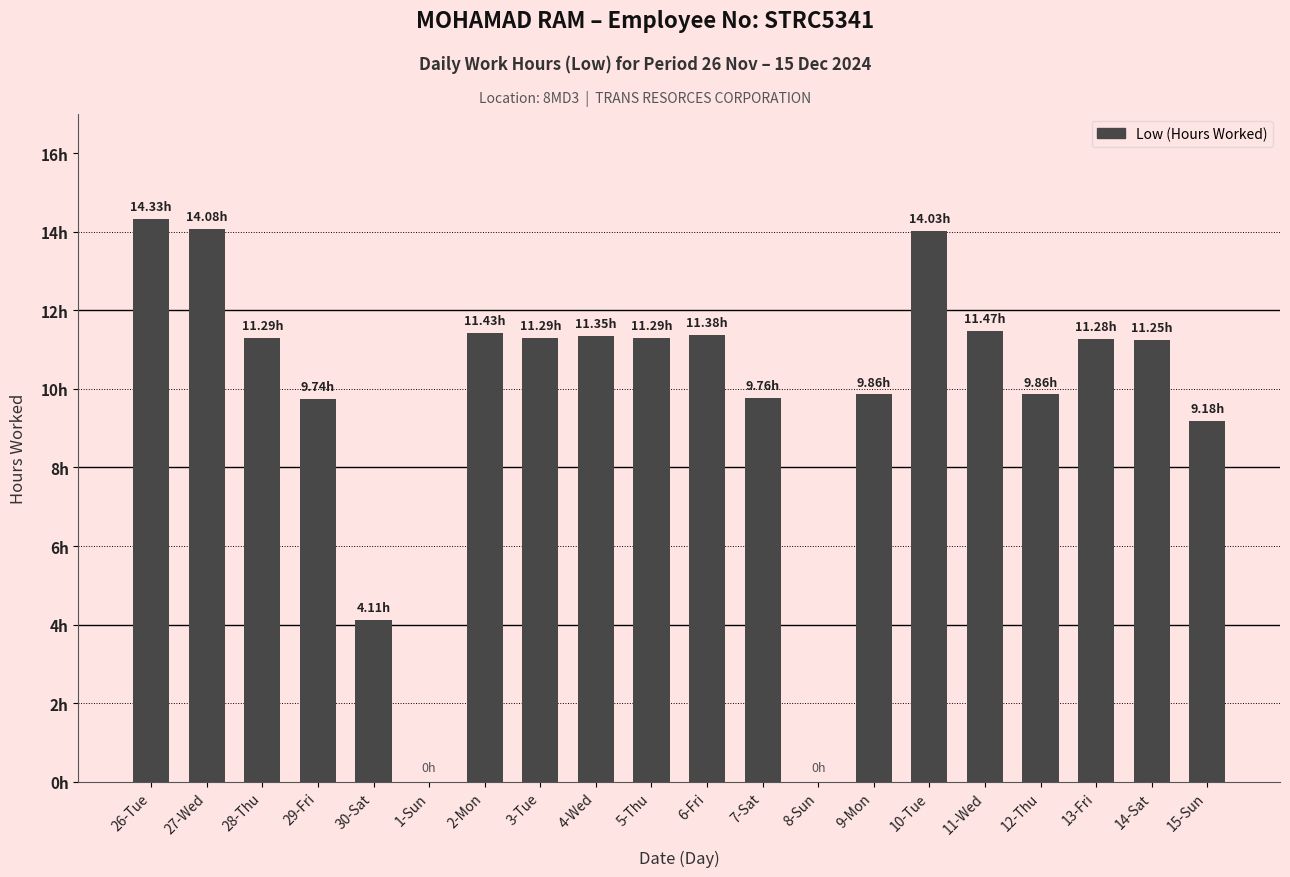

What is the difference between the second highest and minimum values?

14.1